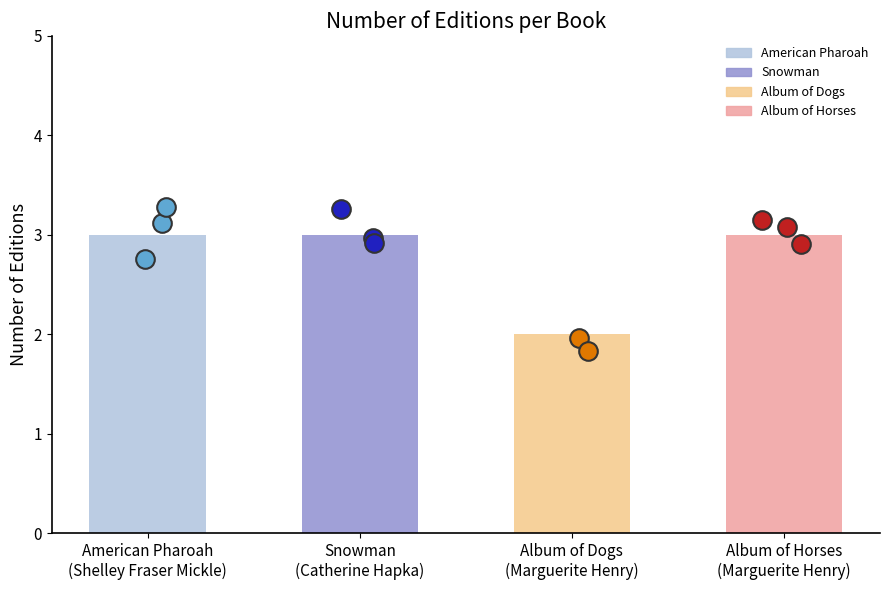

Between American Pharoah
(Shelley Fraser Mickle) and Album of Dogs
(Marguerite Henry), which is larger?

American Pharoah
(Shelley Fraser Mickle)